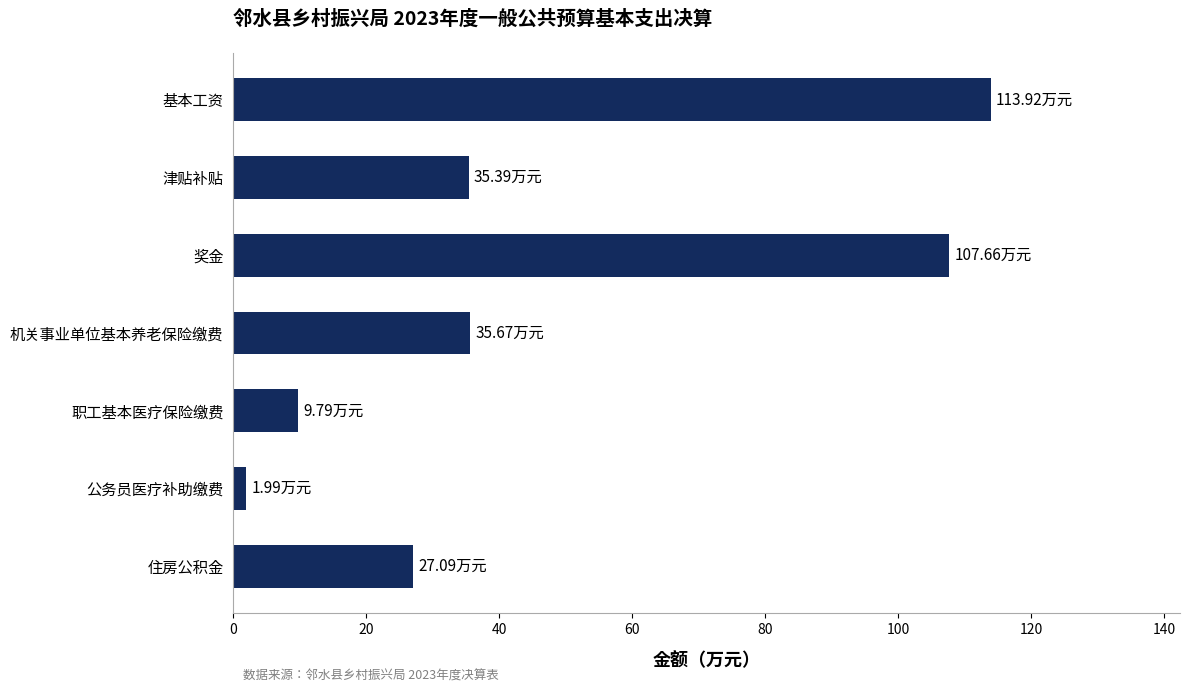

Which category has the lowest value across all series?

公务员医疗补助缴费